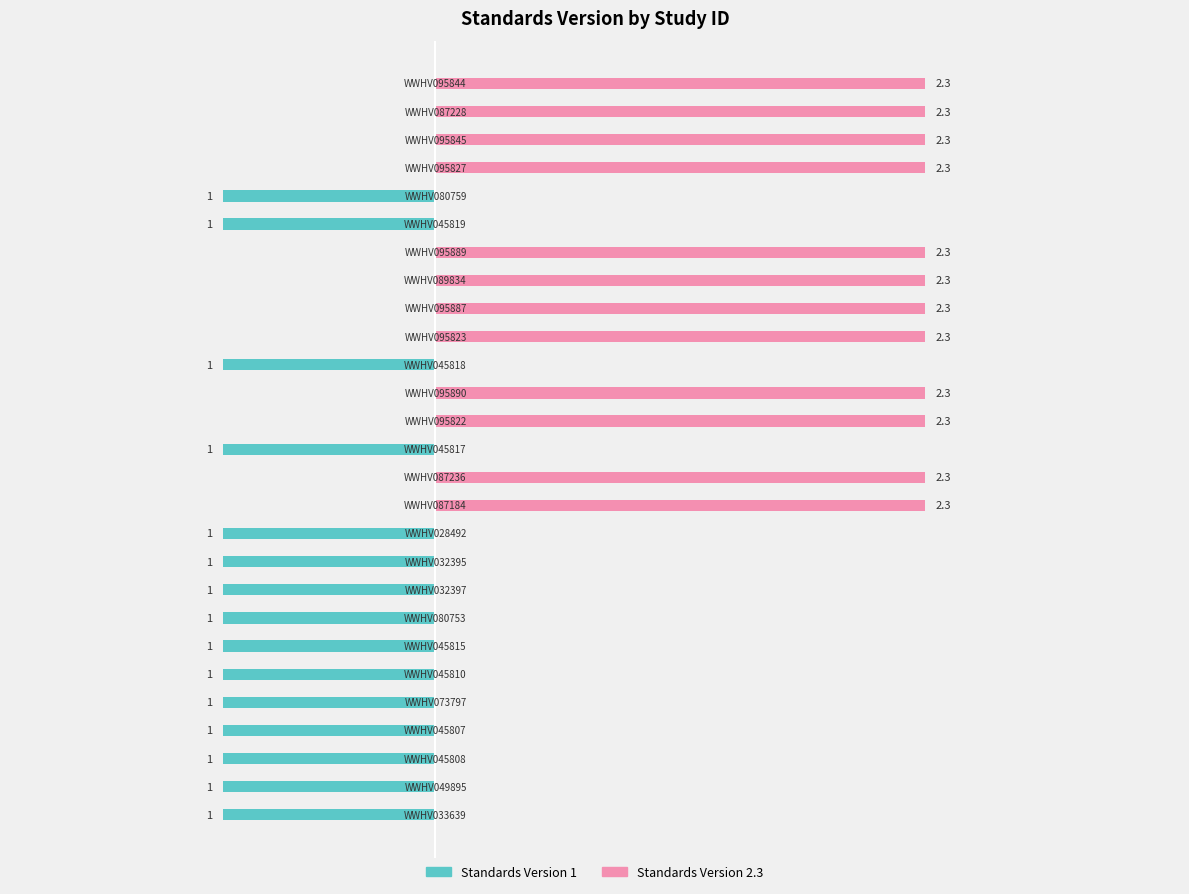

What value does the Standards Version 2.3 series have at 19?

2.3